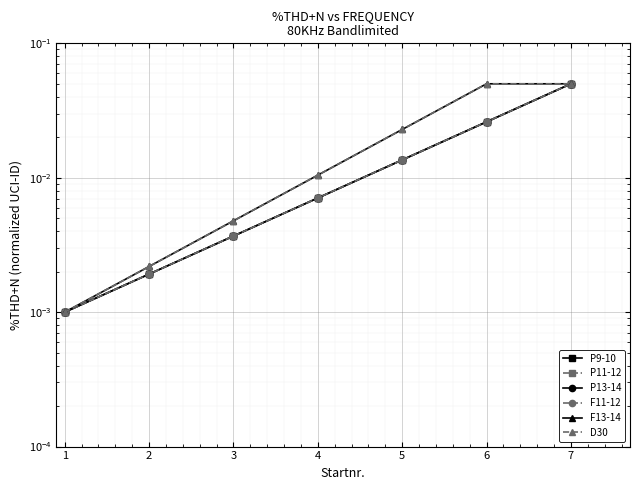

The F11-12 series shows 0.0 at 4. True or false?

True